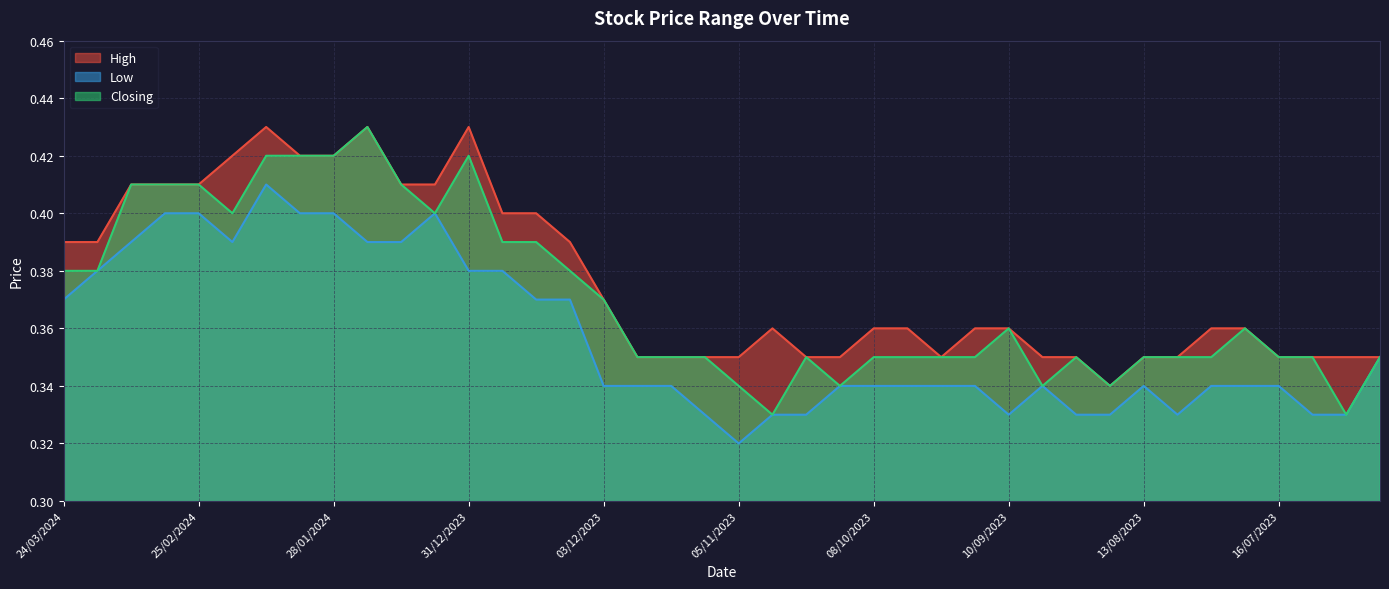

What is the average value of the High series?

0.4